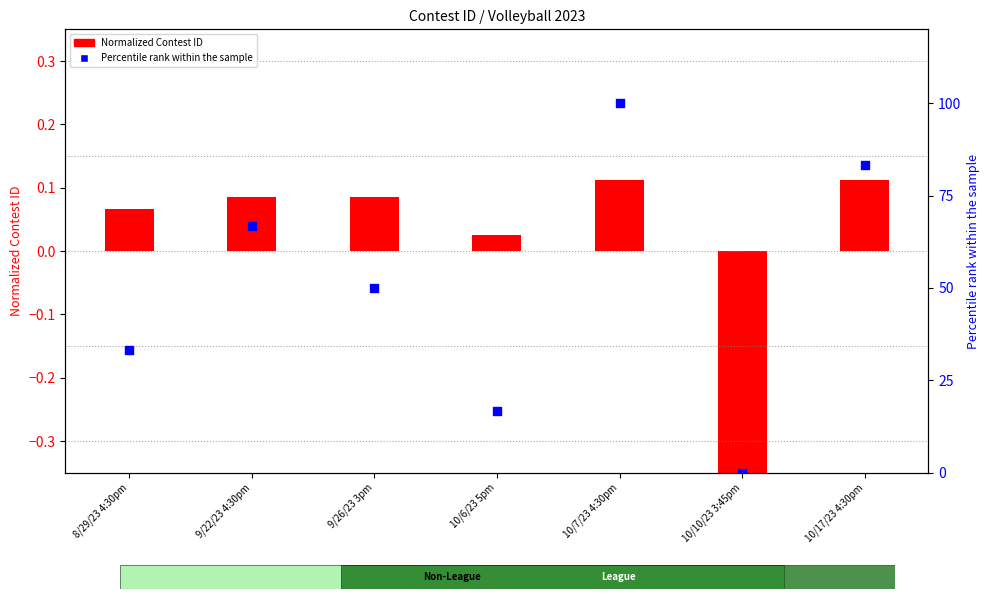

At how many categories does at least one series exceed 73?

2